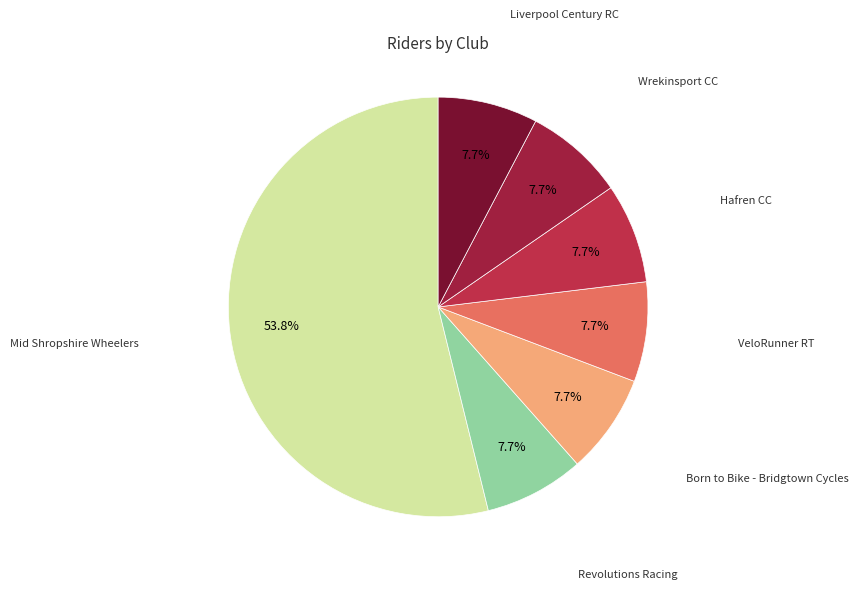

Rank the categories by value from highest to lowest.

Mid Shropshire Wheelers, Revolutions Racing, Born to Bike - Bridgtown Cycles, VeloRunner RT, Hafren CC, Wrekinsport CC, Liverpool Century RC